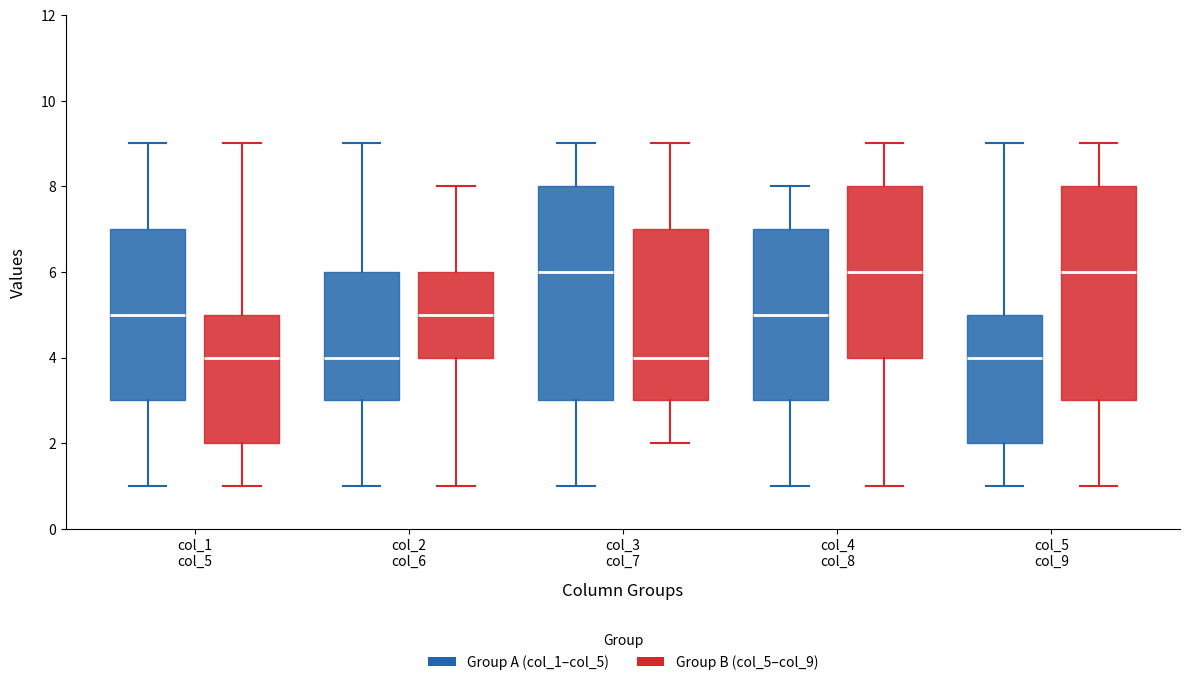

Where is the upper edge of the box for col_3 col_7 (Group A (col_1–col_5)) on the y-axis? The values are not printed on the chart, so give them approximately, as read against the axis.

8